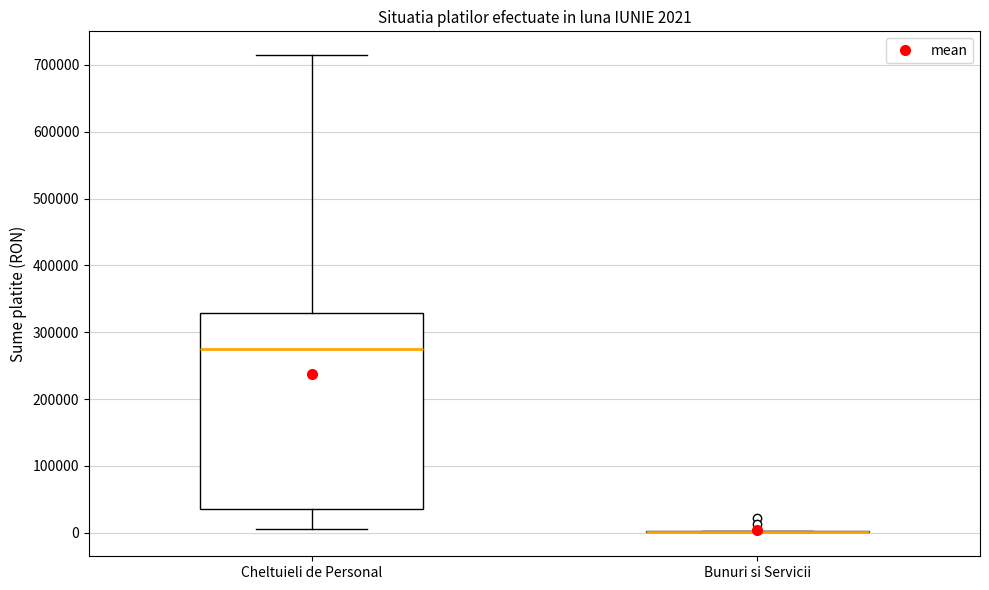

Which box is the tallest, from its lower edge to its upper edge?

Cheltuieli de Personal